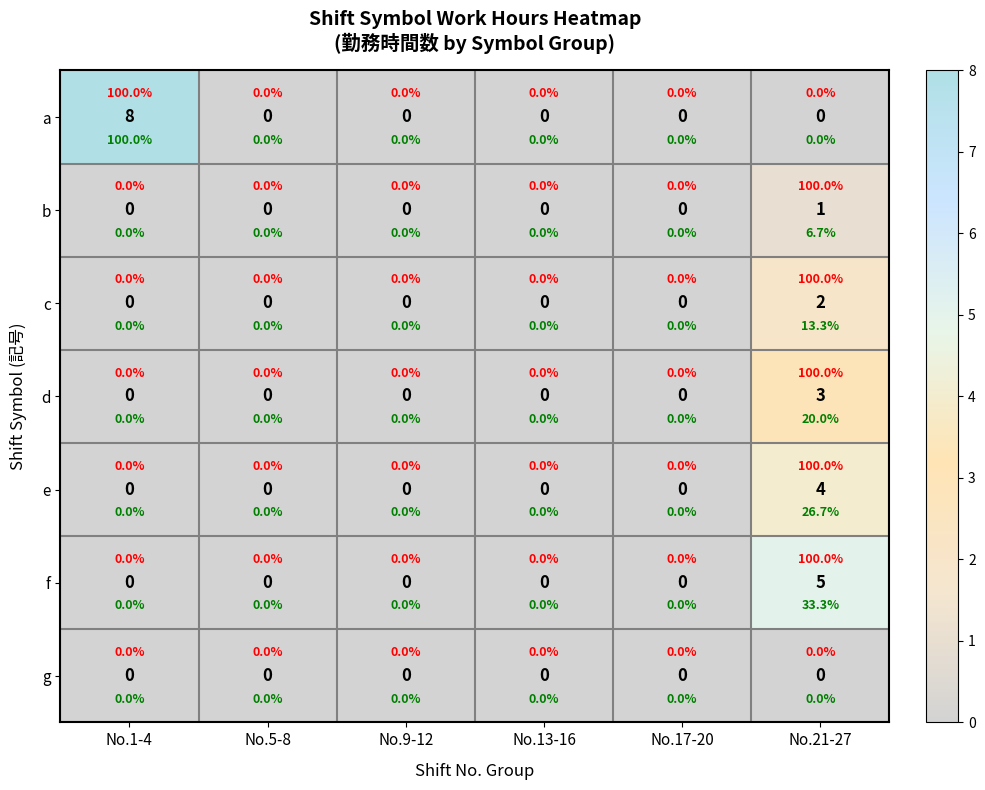

Count the number of categories in the chart.

6